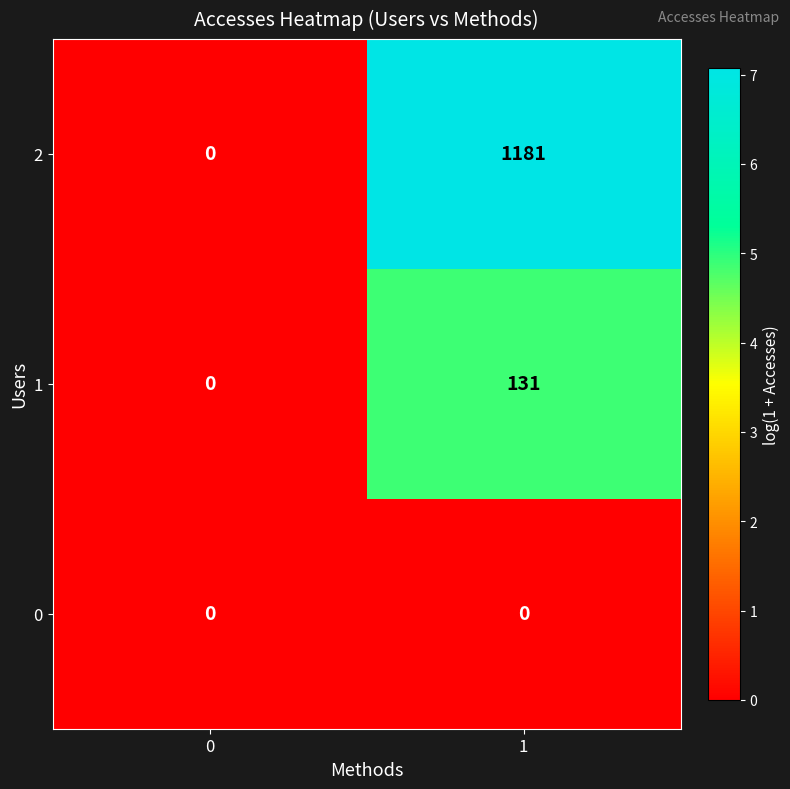

What is the difference between the 2 values at 0 and 1?

1181